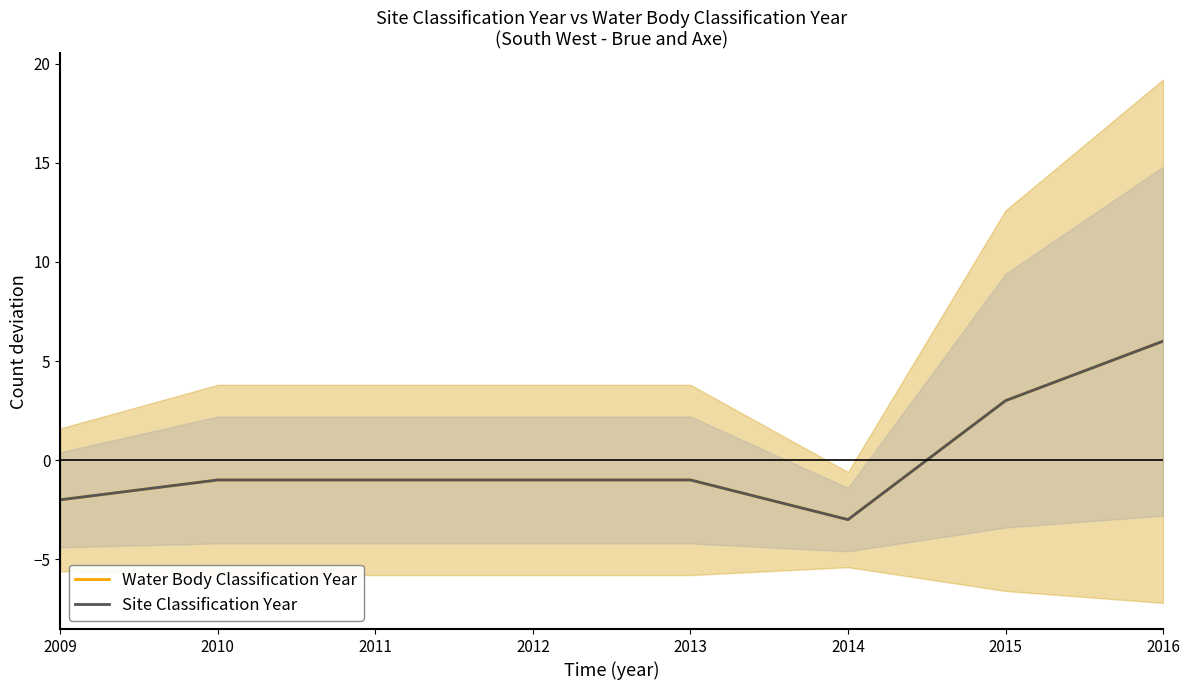

What is the sum of the Site Classification Year values at 2015 and 2011?

2